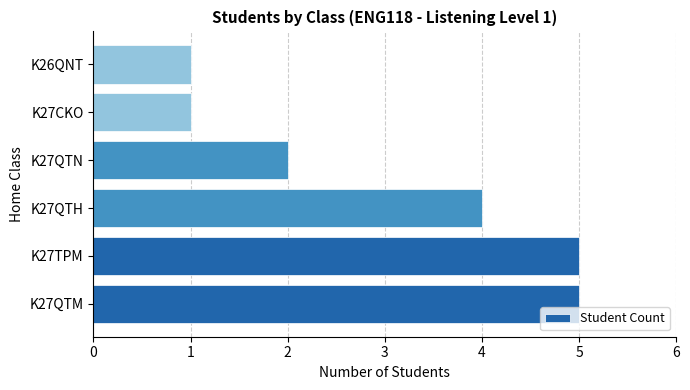

How many bars are there in total?

6